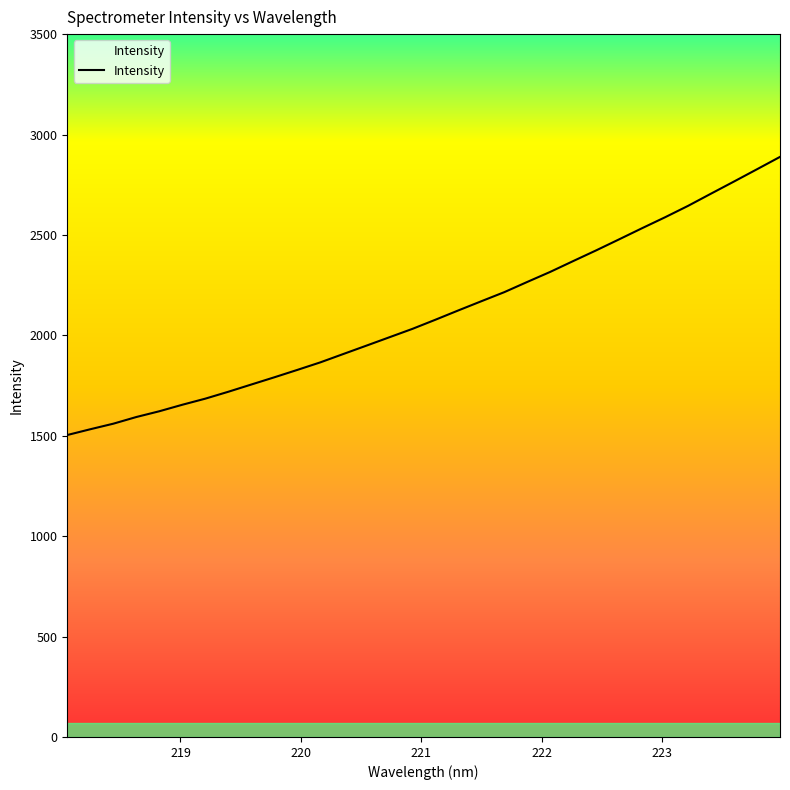

What is the smallest value displayed?

1503.6